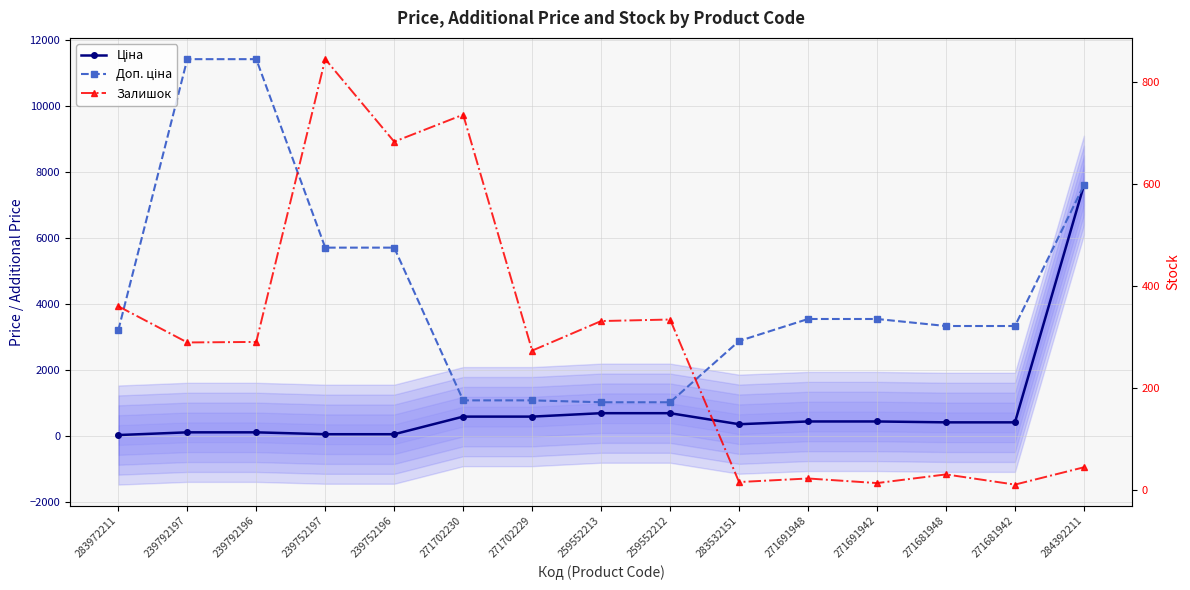

Where does the Доп. ціна series first go above 3332?

239792197